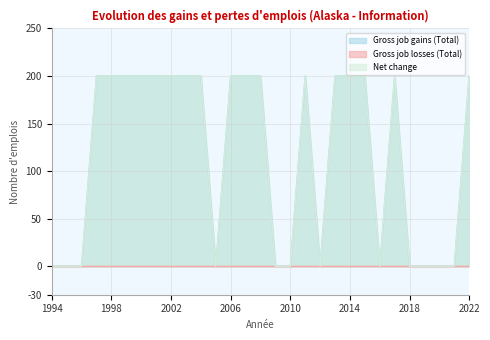

What is the average value of the Gross job gains (Total) series?

117